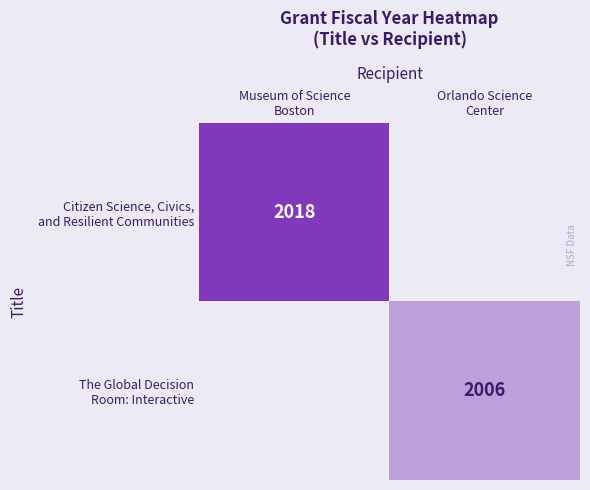

At which label is Citizen Science, Civics, and Resilient Communities closest to 2018?

Museum of Science Boston